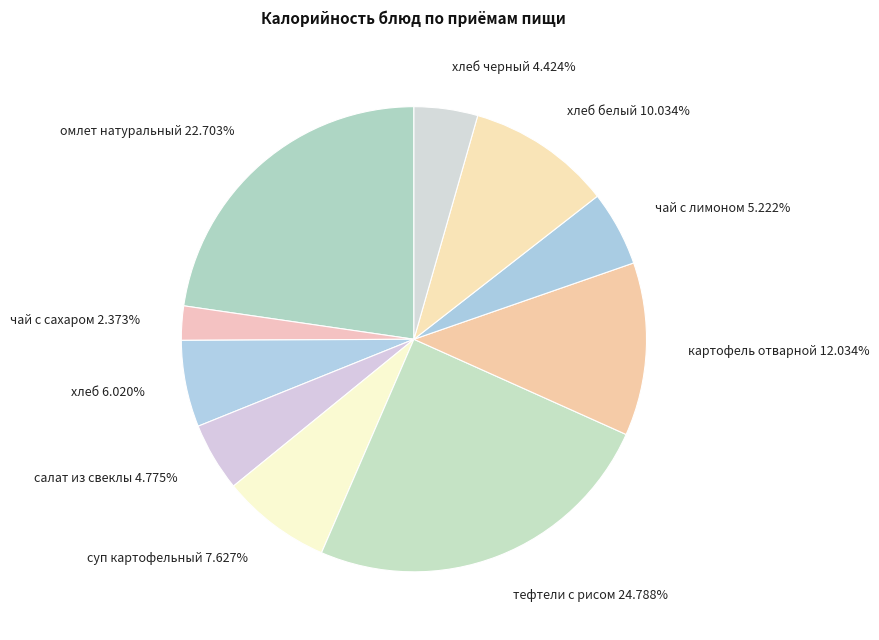

Which slice is the largest?

тефтели с рисом 24.788%